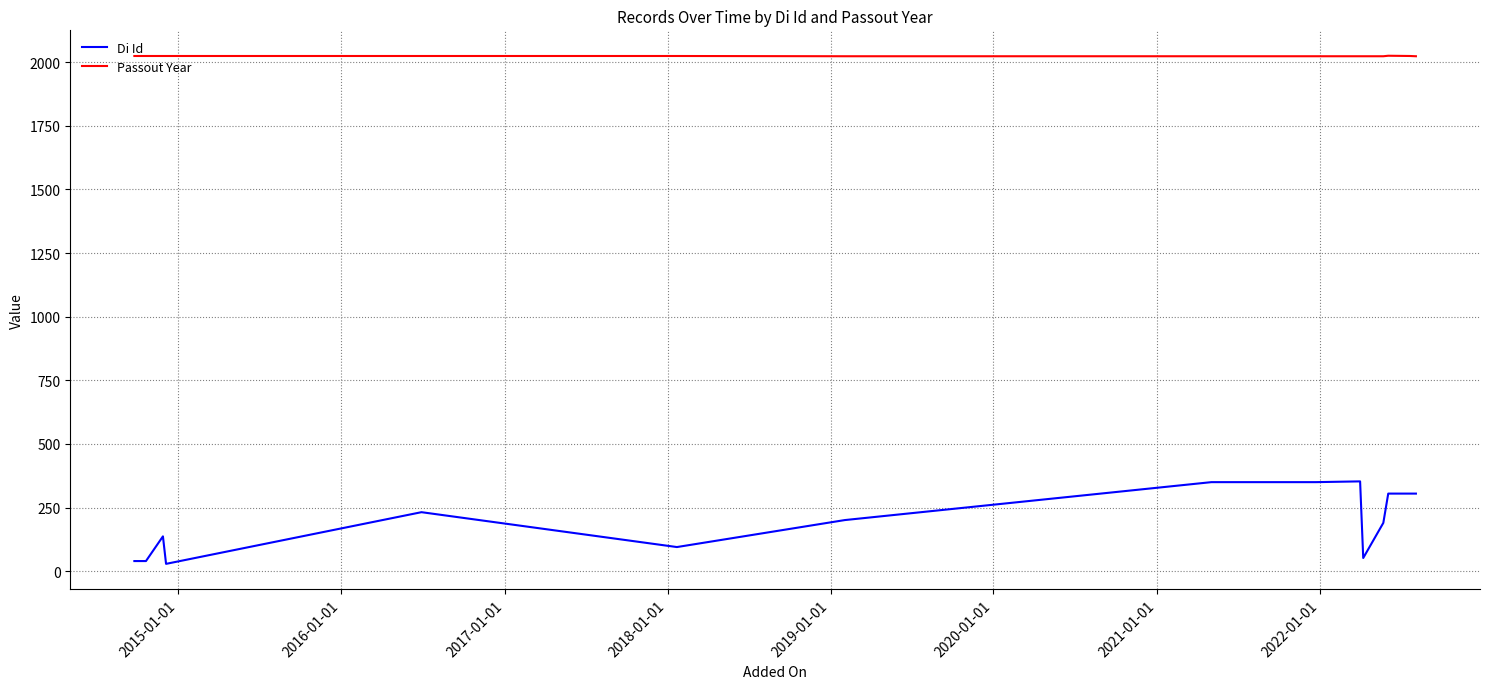

Which series has the widest spread of values?

Di Id